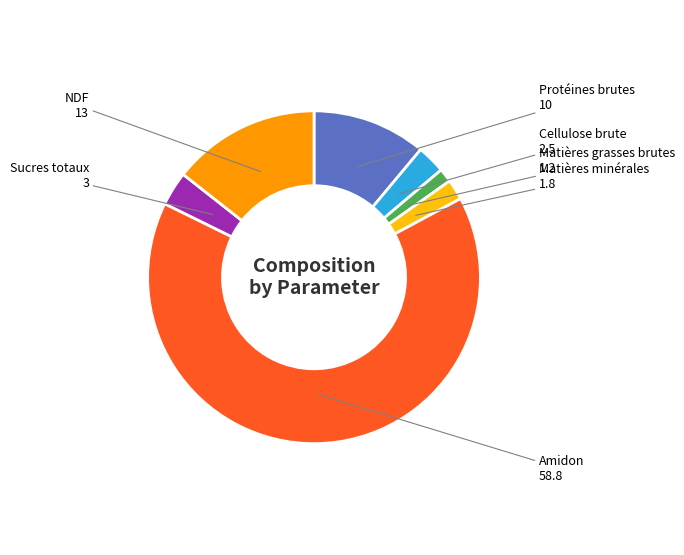

Rank the categories by value from lowest to highest.

Matières grasses brutes, Matières minérales, Cellulose brute, Sucres totaux, Protéines brutes, NDF, Amidon